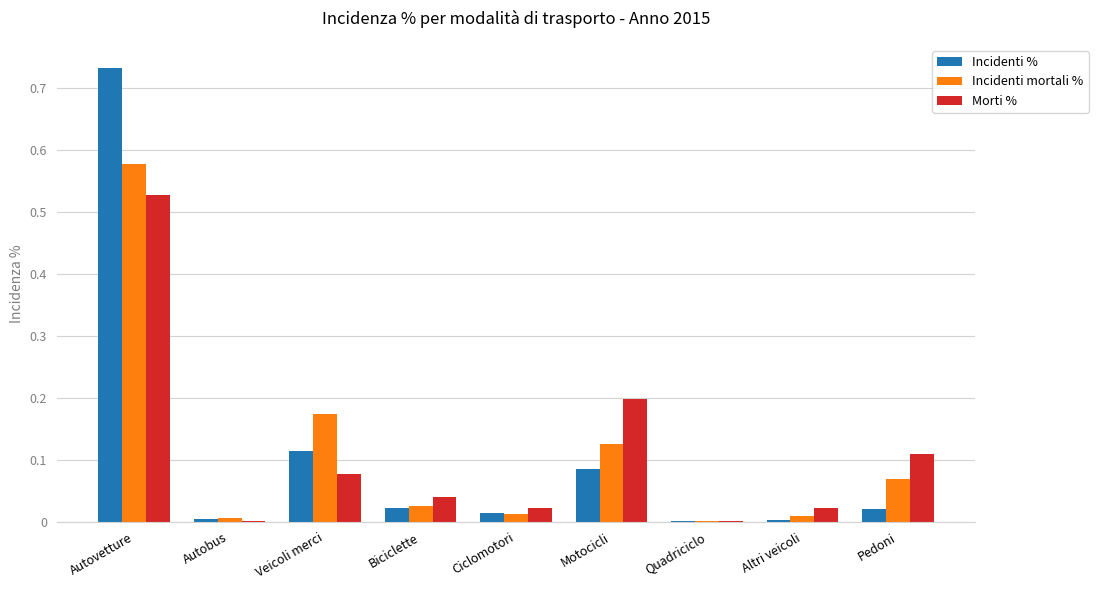

True or false: Incidenti mortali % has a value of 0.2 at Motocicli.

False